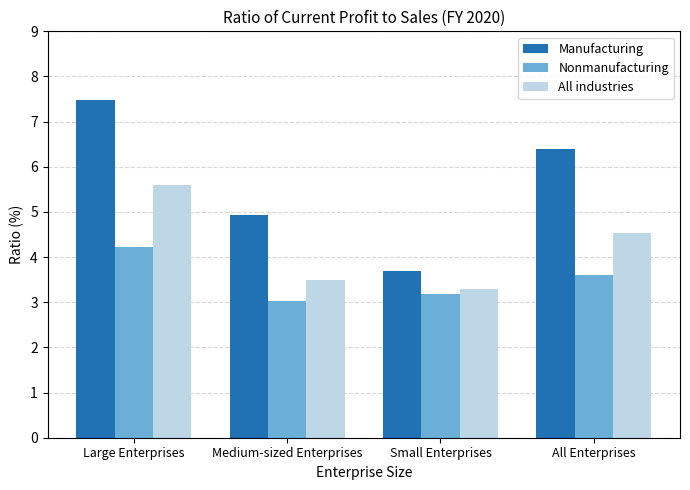

List the labels in order of All industries value, smallest first.

Small Enterprises, Medium-sized Enterprises, All Enterprises, Large Enterprises